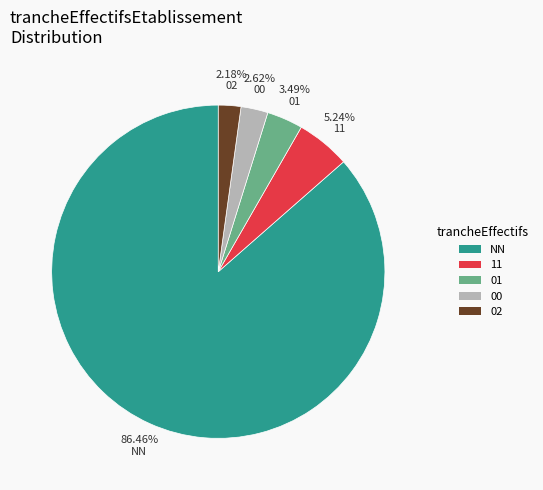

Between 00 and NN, which is larger?

NN